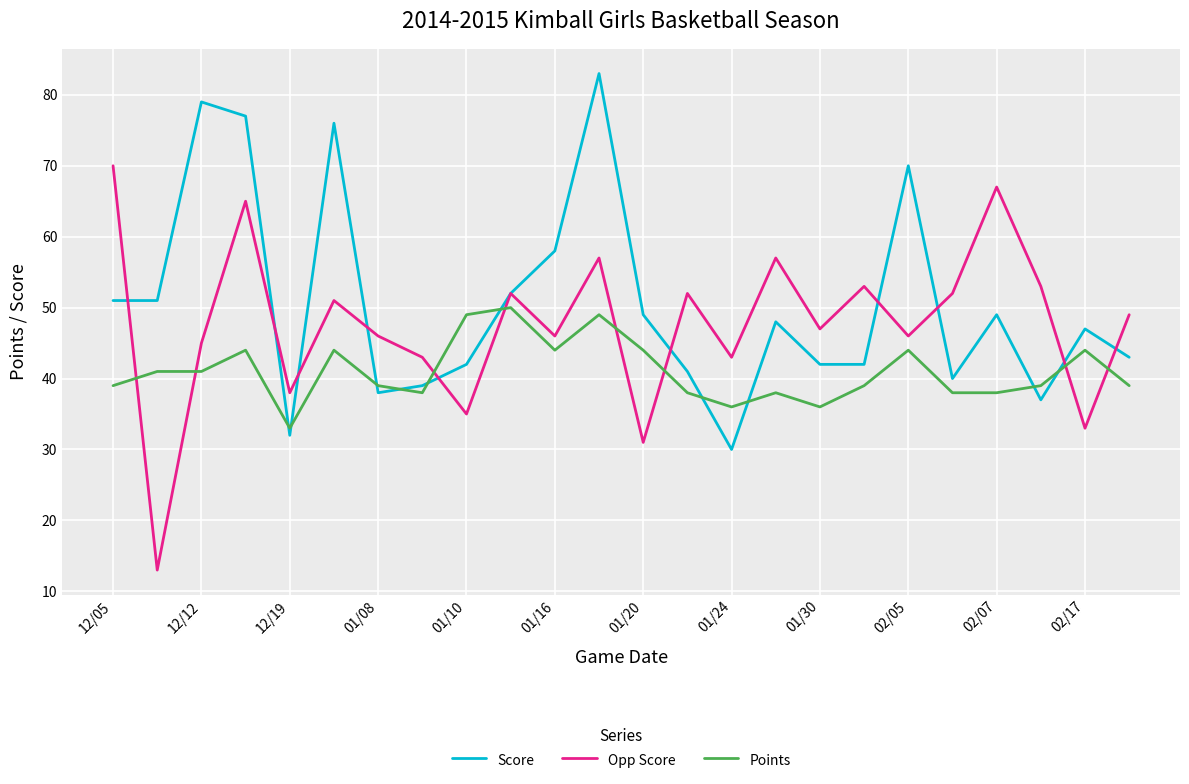

Rank the series by their maximum value, from lowest to highest.

Points, Opp Score, Score